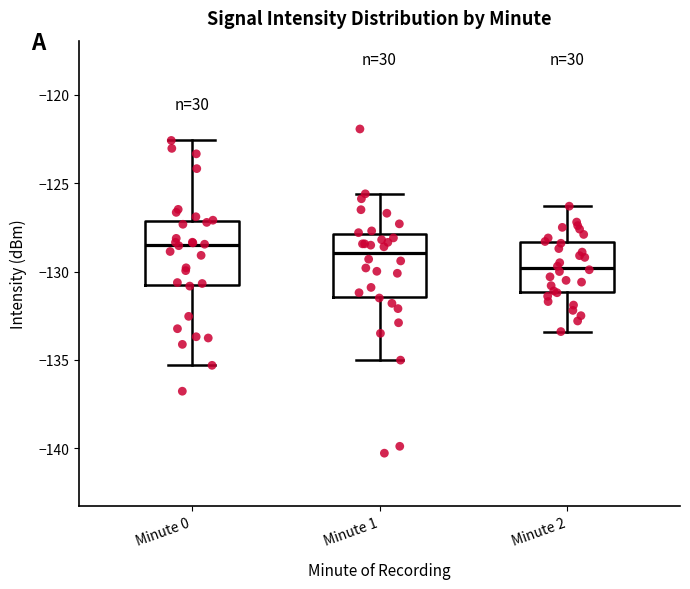

Where does the upper whisker of the box for Minute 1 end on the y-axis? The values are not printed on the chart, so give them approximately, as read against the axis.

-125.5